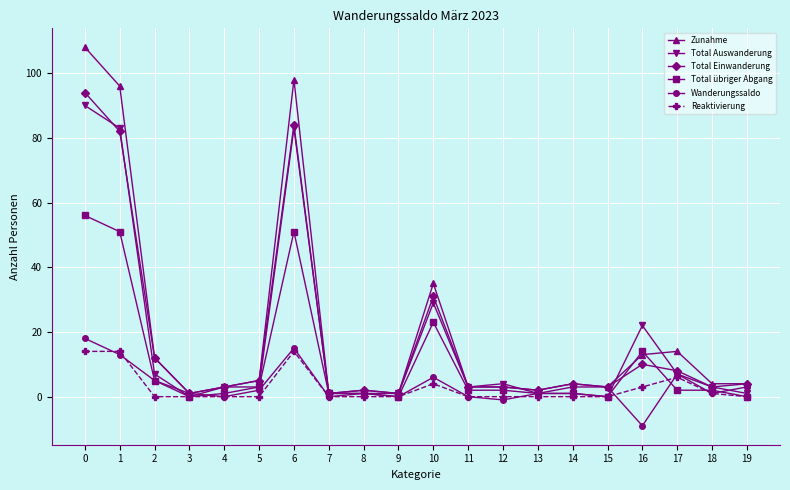

What is the greatest value displayed?

108